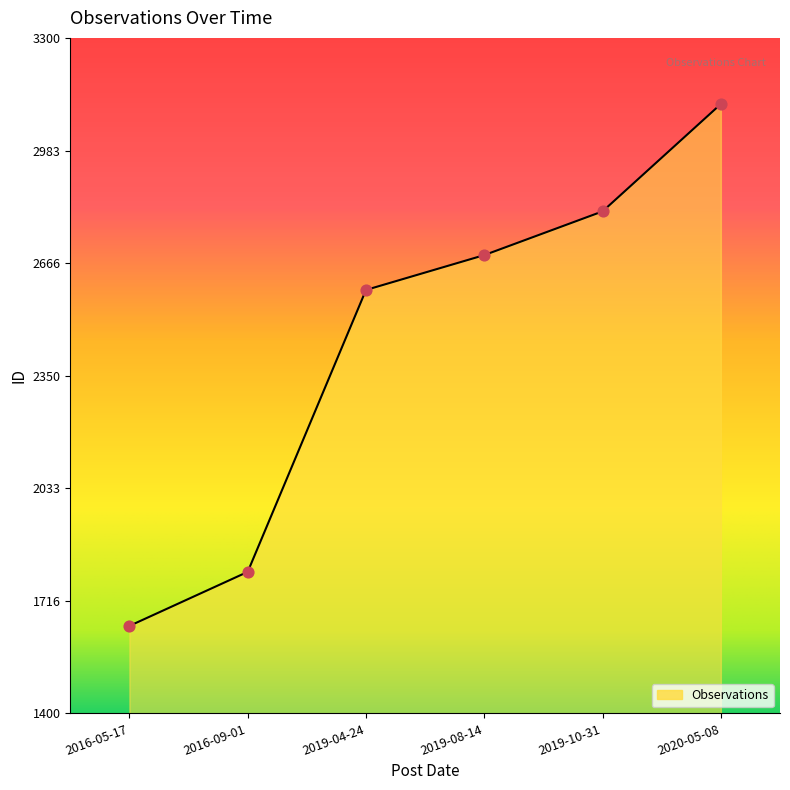

What is the change in value from 2019-04-24 to 2019-08-14?

+98